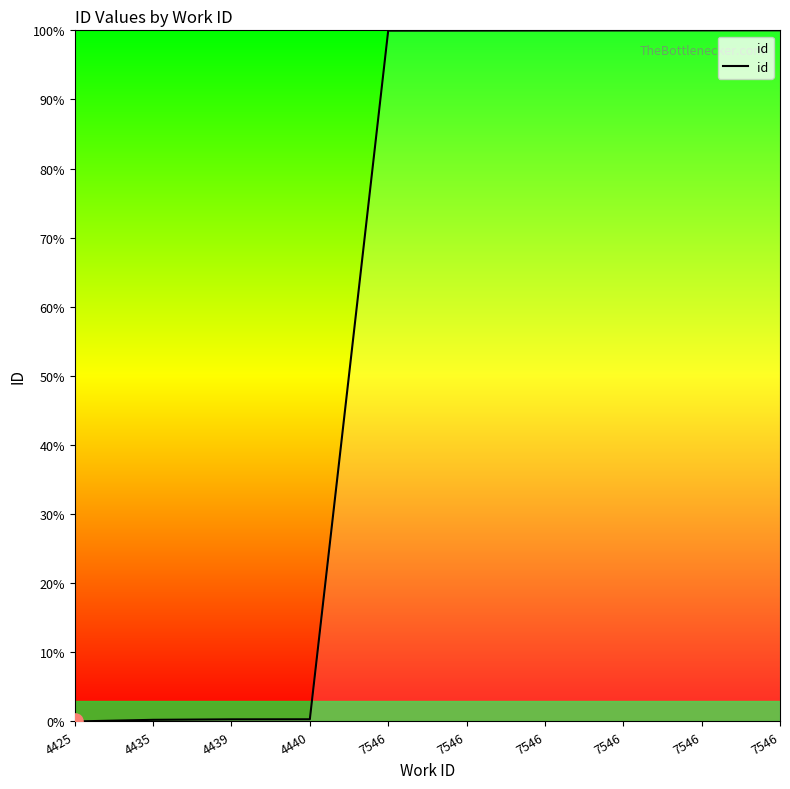

Which has a higher value, 7546 or 7546?

7546